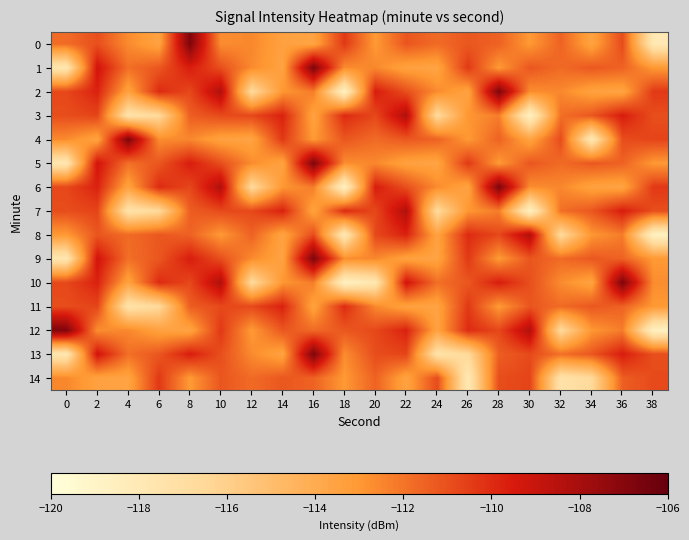

Between 4 and 34, which is larger?

4